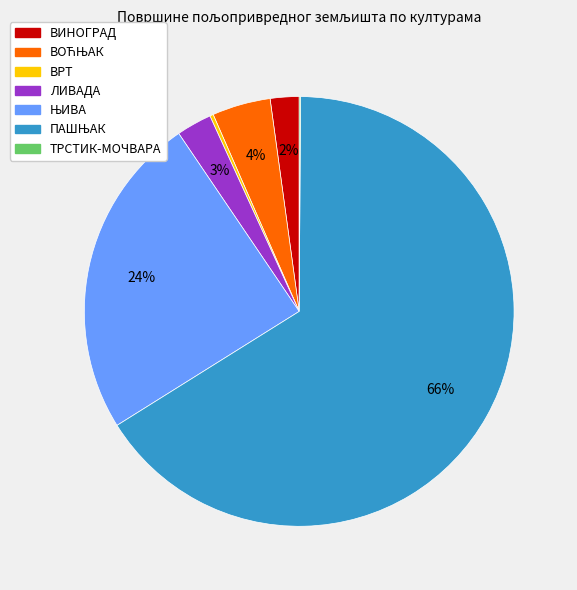

Does any single category account for the majority?

Yes